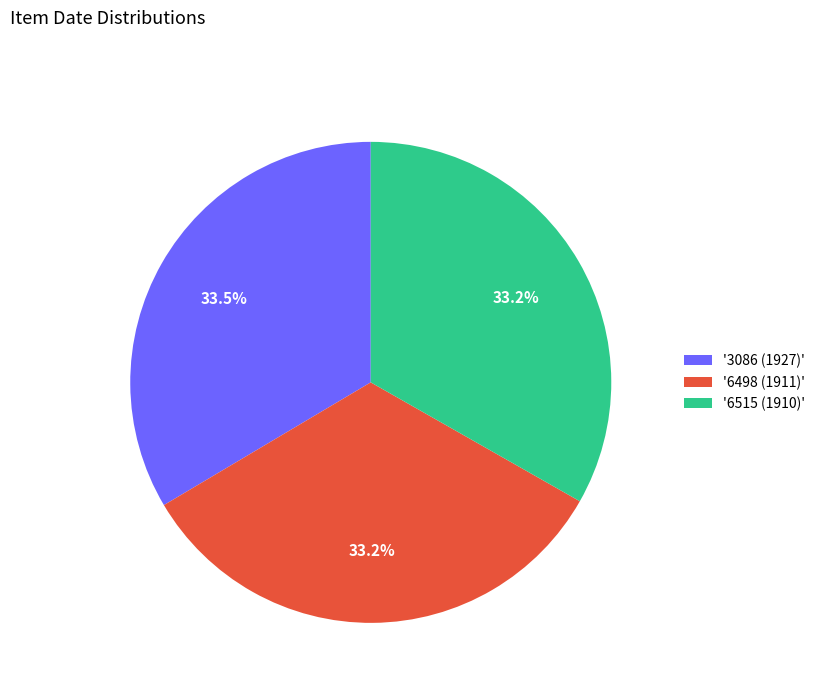

How much of the chart is everything except '6515 (1910)'?

66.8%